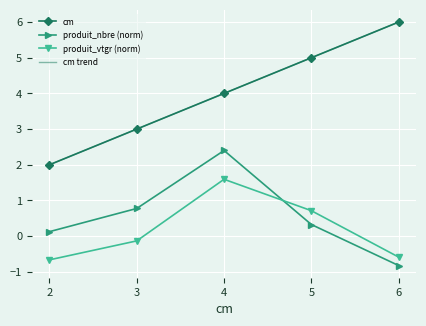

Is this an area chart (filled region under the line)?

No